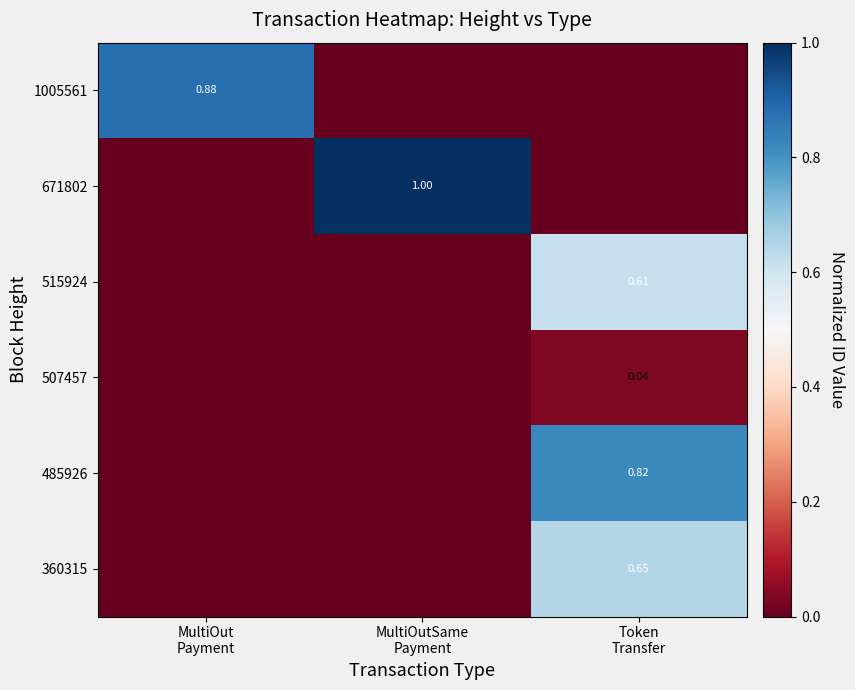

At which label does 360315 reach its peak?

Token Transfer